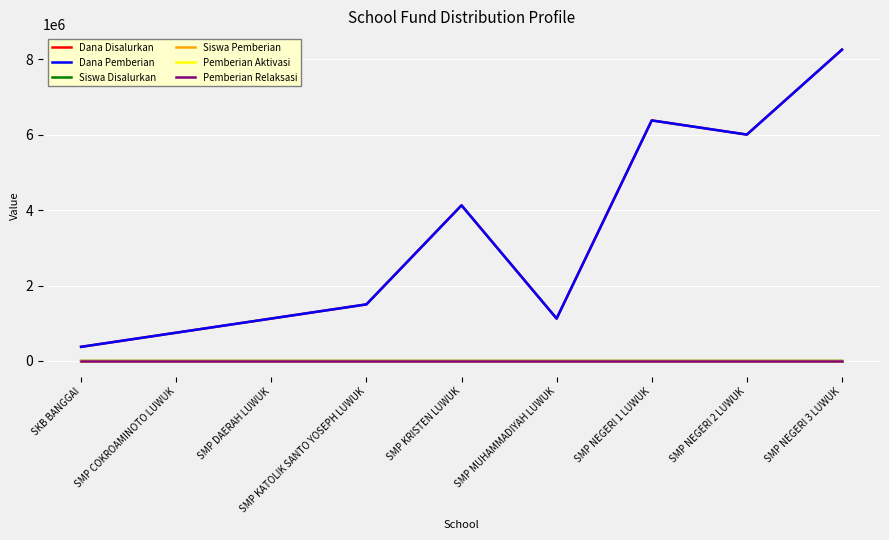

Reading right to left, what are all the values shown in this chart?

Dana Disalurkan: SMP NEGERI 3 LUWUK=8250000	SMP NEGERI 2 LUWUK=6000000	SMP NEGERI 1 LUWUK=6375000	SMP MUHAMMADIYAH LUWUK=1125000	SMP KRISTEN LUWUK=4125000	SMP KATOLIK SANTO YOSEPH LUWUK=1500000	SMP DAERAH LUWUK=1125000	SMP COKROAMINOTO LUWUK=750000	SKB BANGGAI=375000
Dana Pemberian: SMP NEGERI 3 LUWUK=8250000	SMP NEGERI 2 LUWUK=6000000	SMP NEGERI 1 LUWUK=6375000	SMP MUHAMMADIYAH LUWUK=1125000	SMP KRISTEN LUWUK=4125000	SMP KATOLIK SANTO YOSEPH LUWUK=1500000	SMP DAERAH LUWUK=1125000	SMP COKROAMINOTO LUWUK=750000	SKB BANGGAI=375000
Siswa Disalurkan: SMP NEGERI 3 LUWUK=22	SMP NEGERI 2 LUWUK=16	SMP NEGERI 1 LUWUK=17	SMP MUHAMMADIYAH LUWUK=3	SMP KRISTEN LUWUK=11	SMP KATOLIK SANTO YOSEPH LUWUK=4	SMP DAERAH LUWUK=3	SMP COKROAMINOTO LUWUK=2	SKB BANGGAI=1
Siswa Pemberian: SMP NEGERI 3 LUWUK=22	SMP NEGERI 2 LUWUK=16	SMP NEGERI 1 LUWUK=17	SMP MUHAMMADIYAH LUWUK=3	SMP KRISTEN LUWUK=11	SMP KATOLIK SANTO YOSEPH LUWUK=4	SMP DAERAH LUWUK=3	SMP COKROAMINOTO LUWUK=2	SKB BANGGAI=1
Pemberian Aktivasi: SMP NEGERI 3 LUWUK=0	SMP NEGERI 2 LUWUK=0	SMP NEGERI 1 LUWUK=0	SMP MUHAMMADIYAH LUWUK=0	SMP KRISTEN LUWUK=0	SMP KATOLIK SANTO YOSEPH LUWUK=0	SMP DAERAH LUWUK=0	SMP COKROAMINOTO LUWUK=0	SKB BANGGAI=0
Pemberian Relaksasi: SMP NEGERI 3 LUWUK=0	SMP NEGERI 2 LUWUK=0	SMP NEGERI 1 LUWUK=0	SMP MUHAMMADIYAH LUWUK=0	SMP KRISTEN LUWUK=0	SMP KATOLIK SANTO YOSEPH LUWUK=0	SMP DAERAH LUWUK=0	SMP COKROAMINOTO LUWUK=0	SKB BANGGAI=0